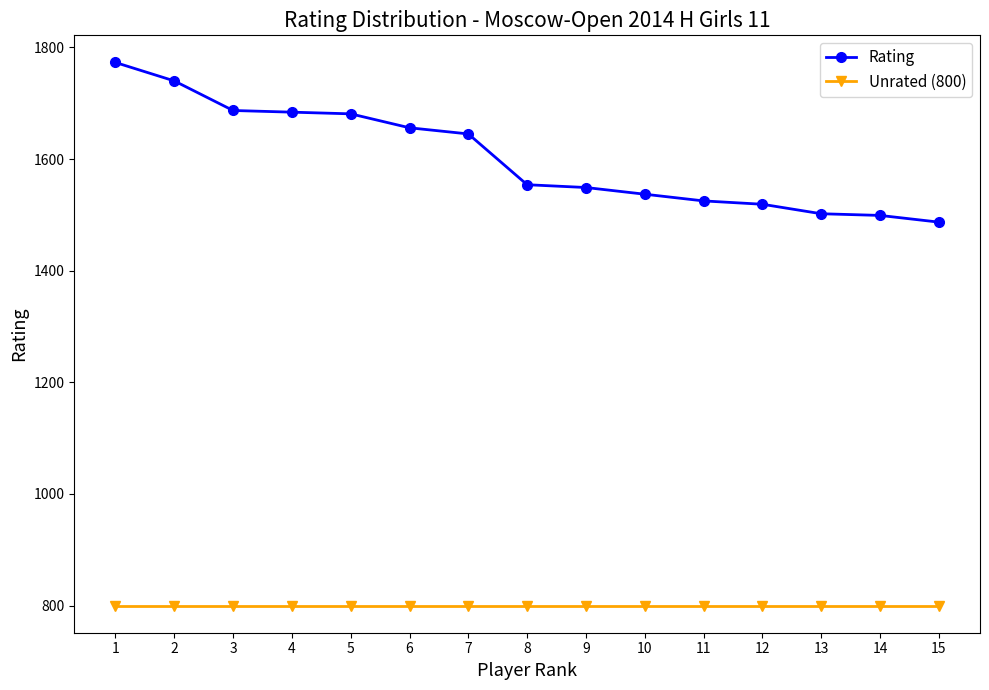

At which category is the sum across all series the highest?

1